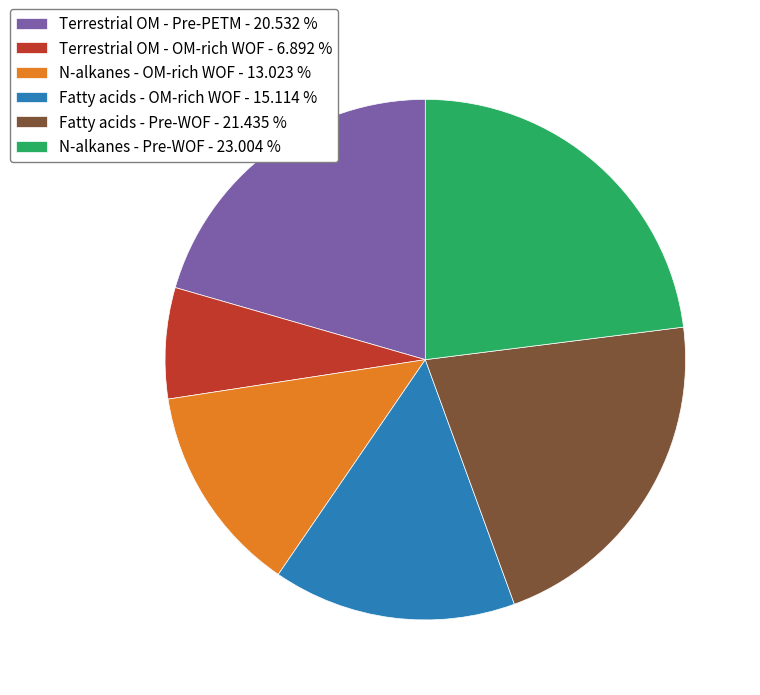

Is Terrestrial OM - OM-rich WOF the majority of the pie?

No